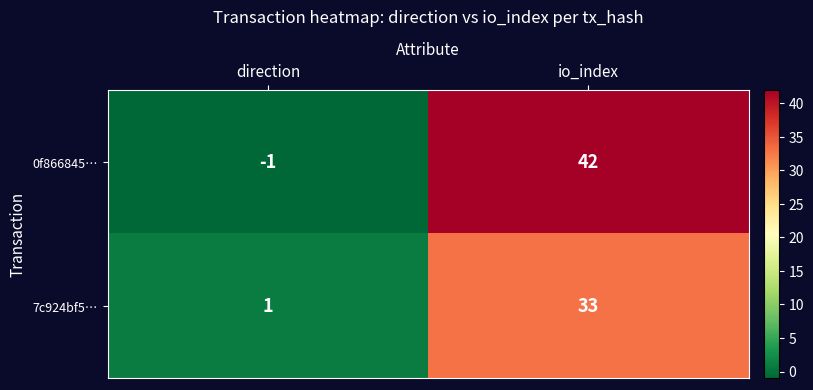

What is the sum of all 7c924bf5… values?

34